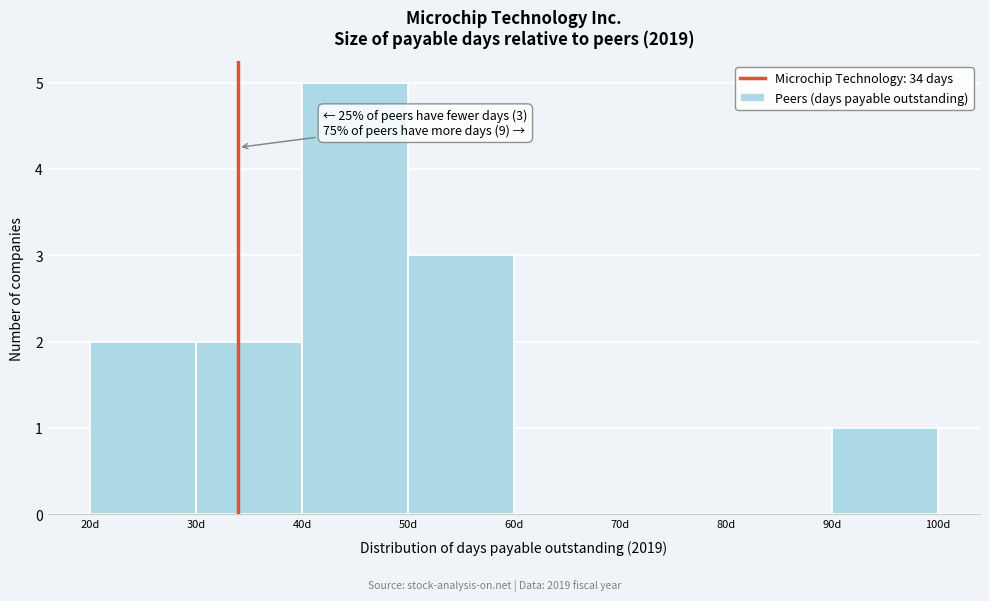

Which range on the x-axis has the tallest bar?

40 to 50